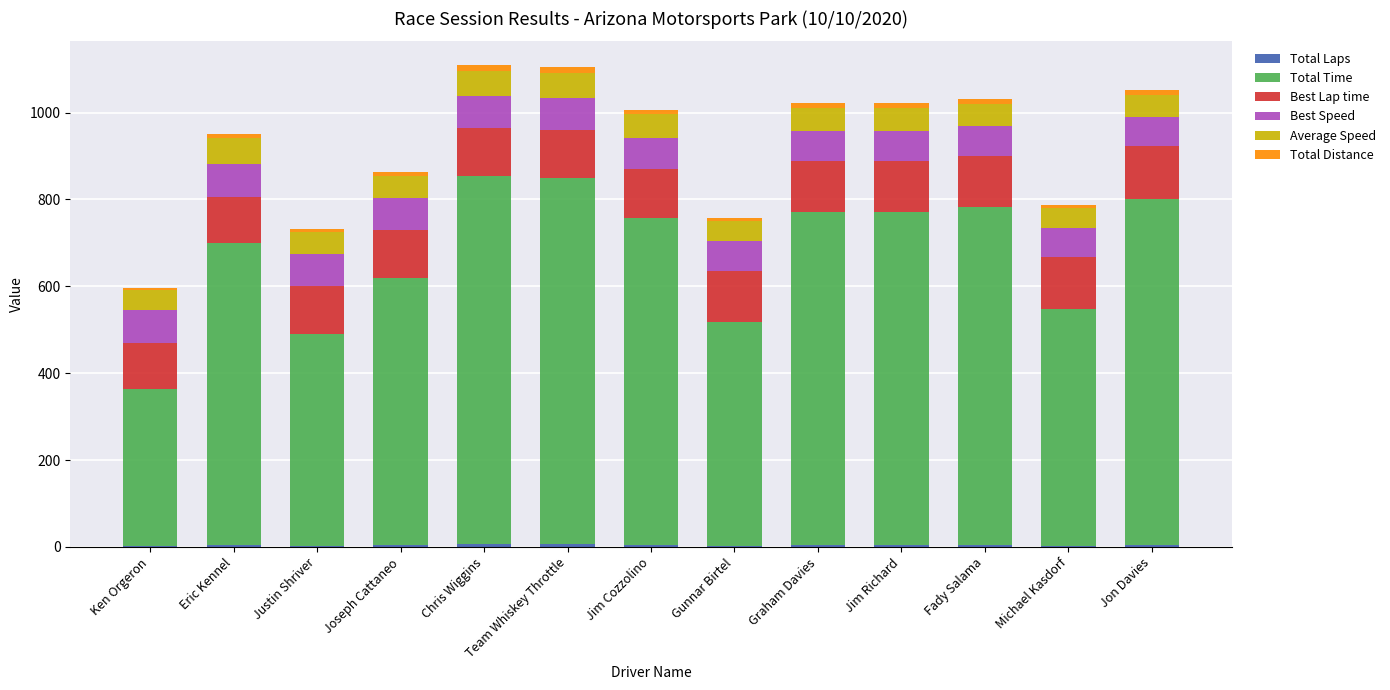

What position from the left is Eric Kennel?

2